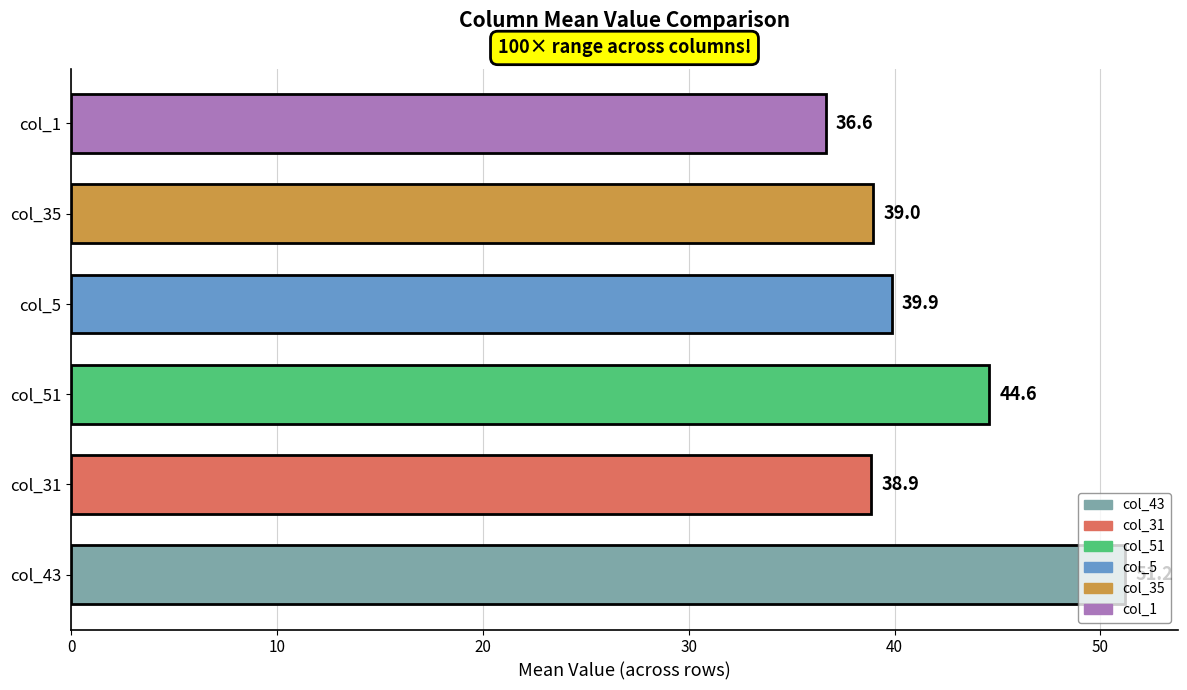

Rank the categories by value from highest to lowest.

col_43, col_51, col_5, col_35, col_31, col_1